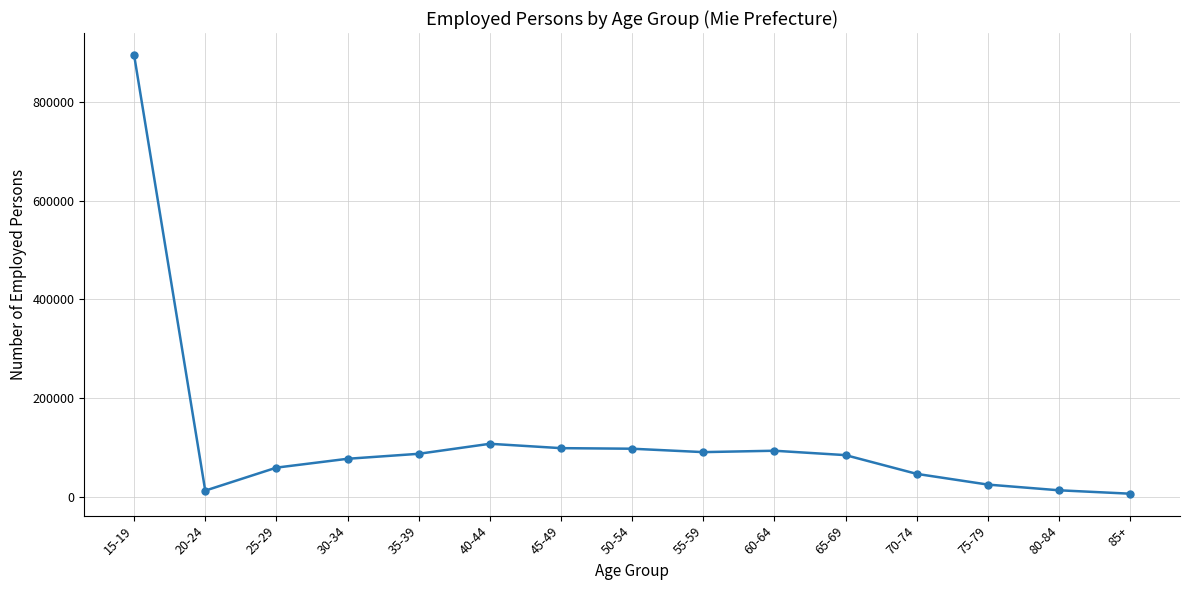

The chart shows a value of 84075 at 65-69. True or false?

True